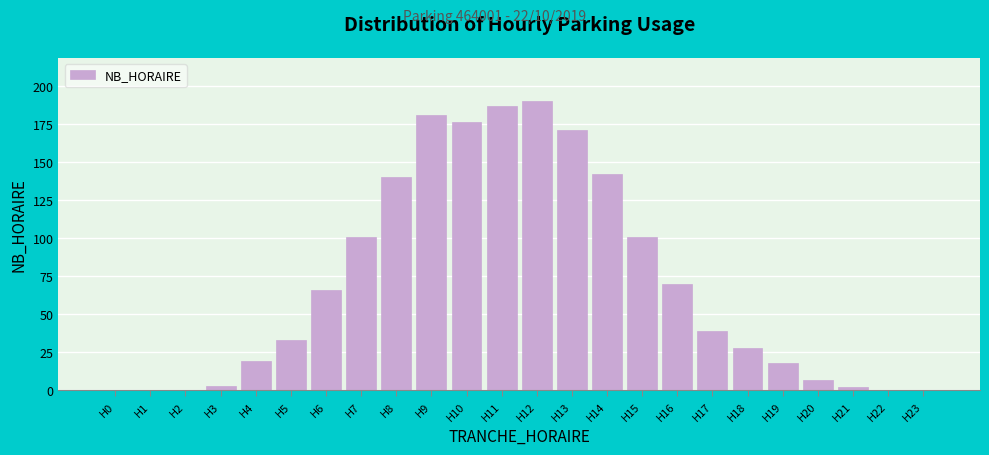

Reading left to right, extract all data points from this chart.

H0=0	H1=0	H2=0	H3=3	H4=19	H5=33	H6=66	H7=101	H8=140	H9=181	H10=176	H11=187	H12=190	H13=171	H14=142	H15=101	H16=70	H17=39	H18=28	H19=18	H20=7	H21=2	H22=0	H23=0